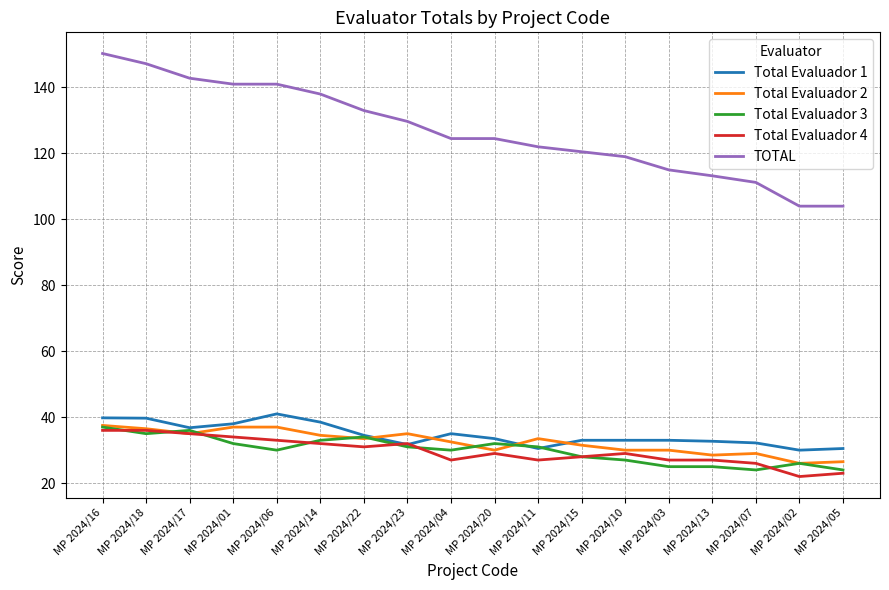

What is the total value across all series at MP 2024/15?

241.0